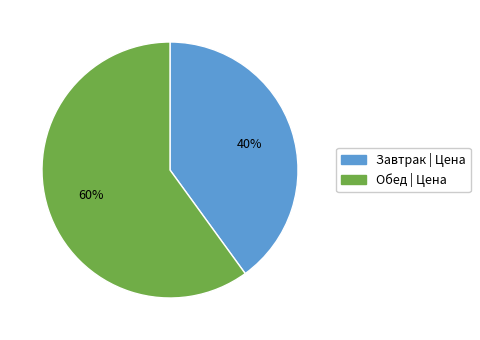

Is there a majority slice in this chart?

Yes